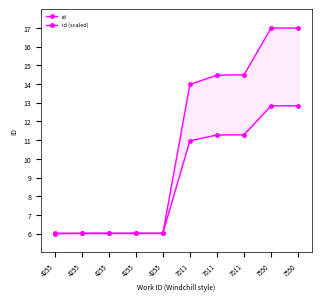

How many lines are shown in the chart?

2